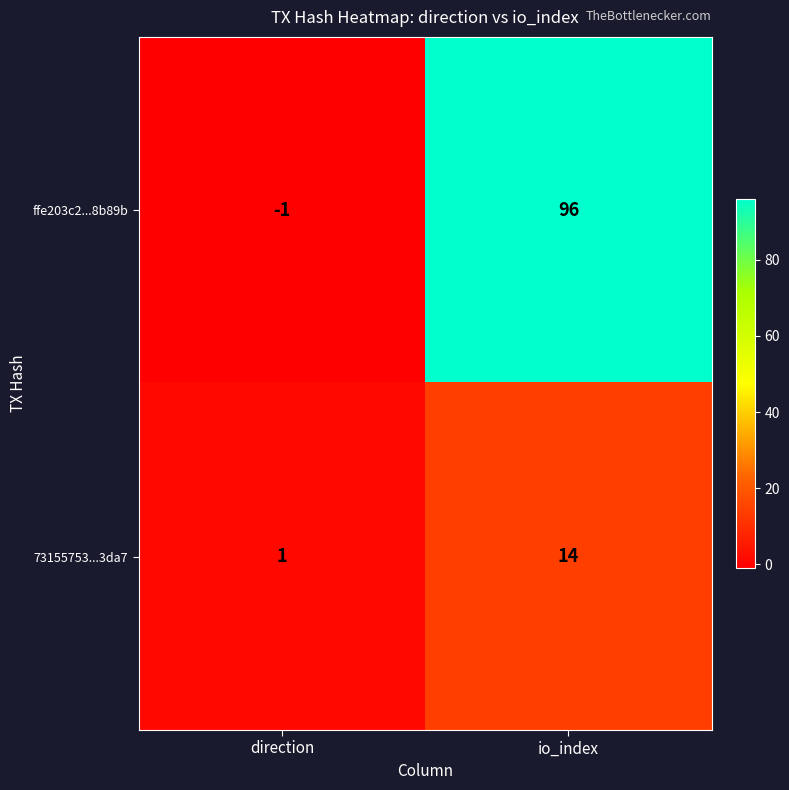

Which series has the largest total across all categories?

ffe203c2...8b89b